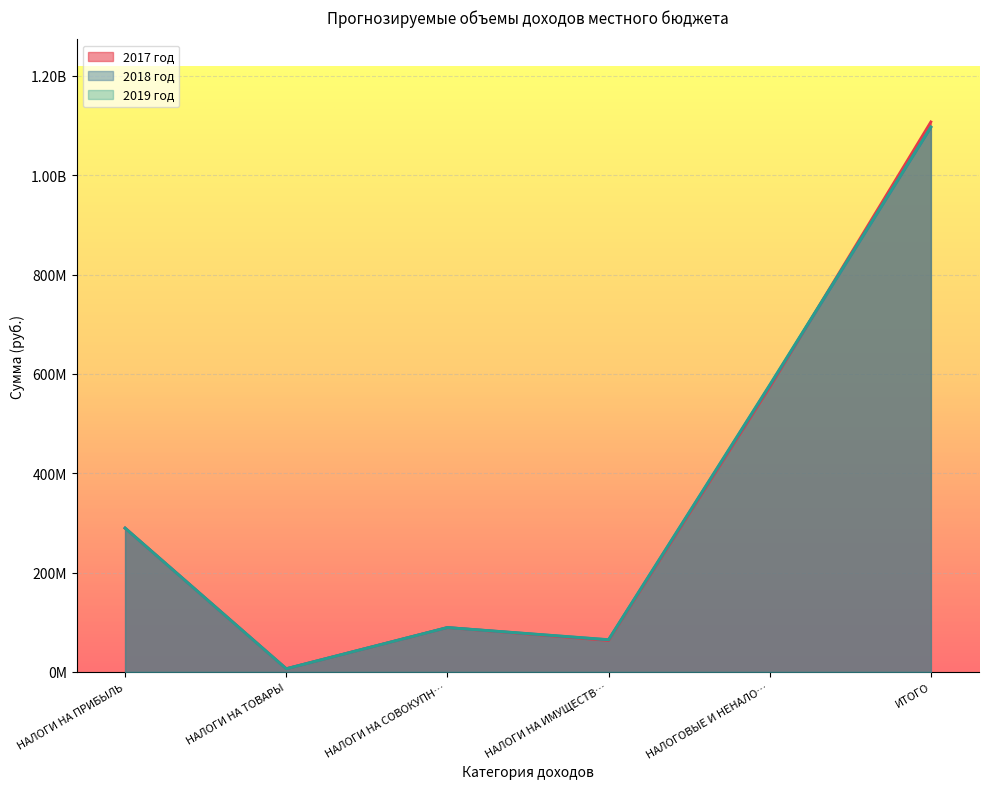

How many intersections are there between 2017 год and 2018 год?

1